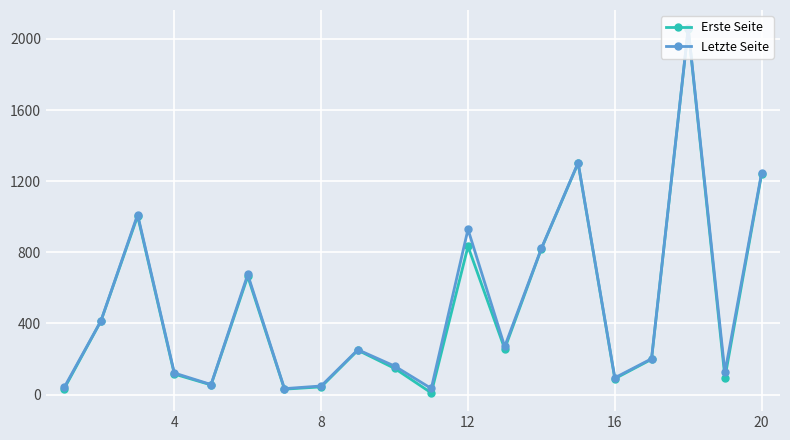

In Letzte Seite, how many points are lower than both neighbors (excluding endpoints)?

6